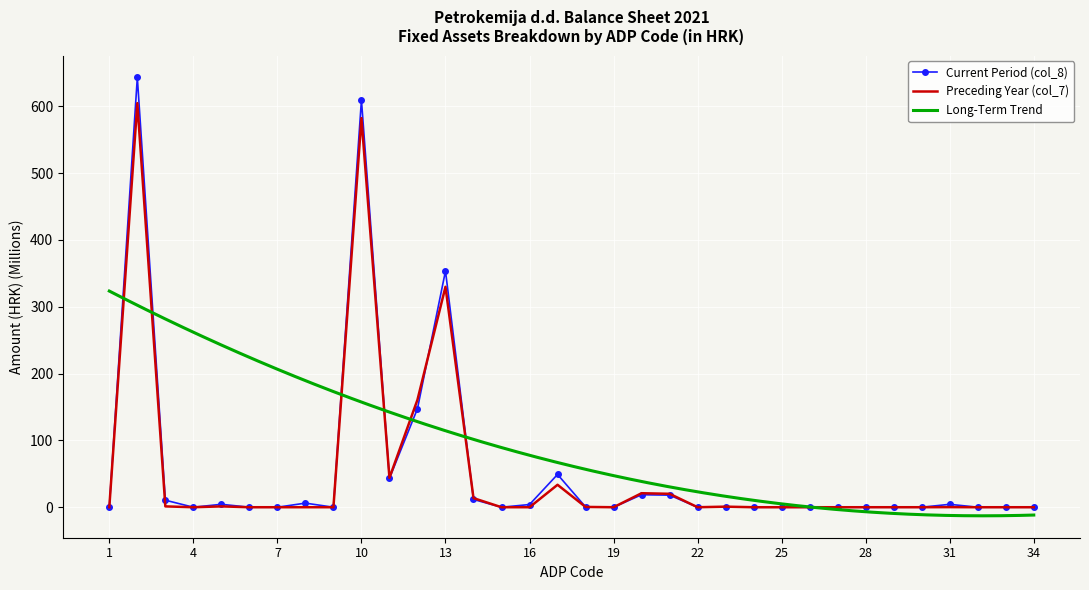

Which series has the widest spread of values?

Current Period (col_8)